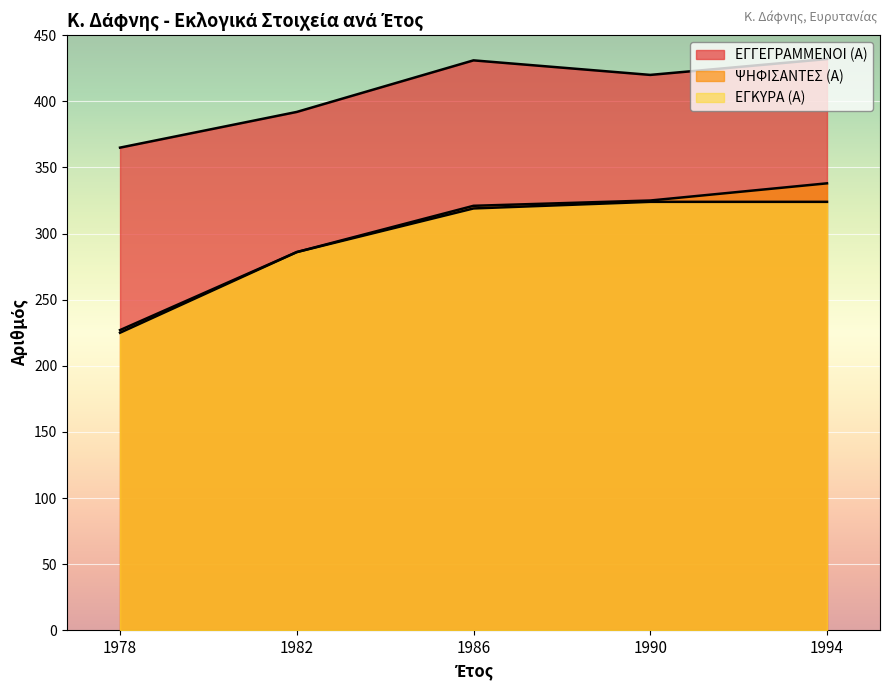

Reading right to left, what are all the values shown in this chart?

ΕΓΓΕΓΡΑΜΜΕΝΟΙ (Α): 432	420	431	392	365
ΨΗΦΙΣΑΝΤΕΣ (Α): 338	325	321	286	227
ΕΓΚΥΡΑ (Α): 324	324	319	286	225